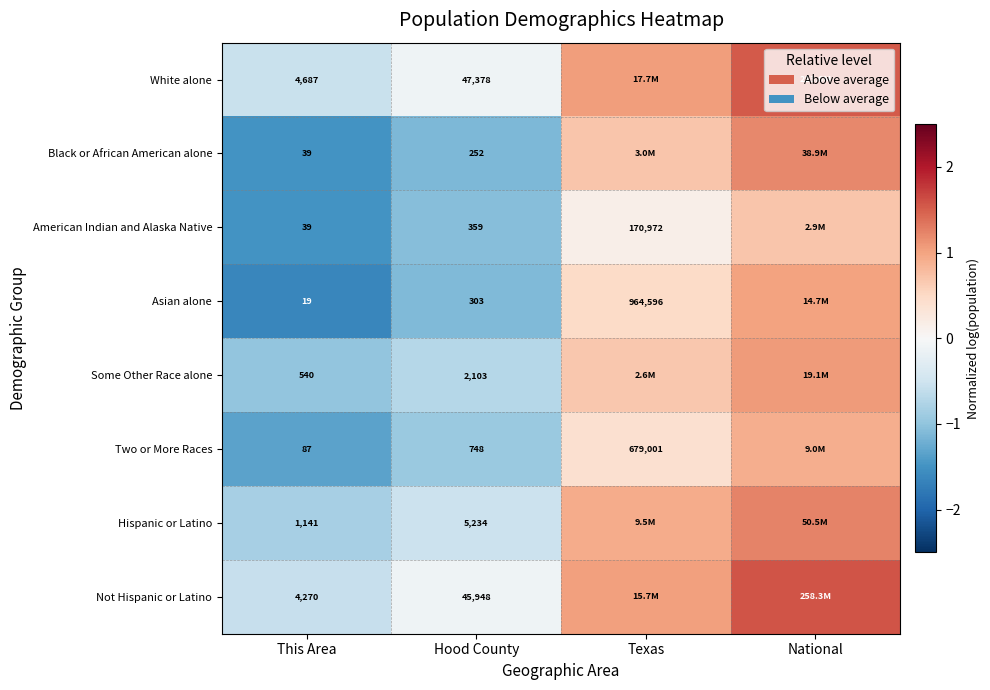

At Hood County, list the series in order from largest to smallest.

White alone, Not Hispanic or Latino, Hispanic or Latino, Some Other Race alone, Two or More Races, American Indian and Alaska Native, Asian alone, Black or African American alone